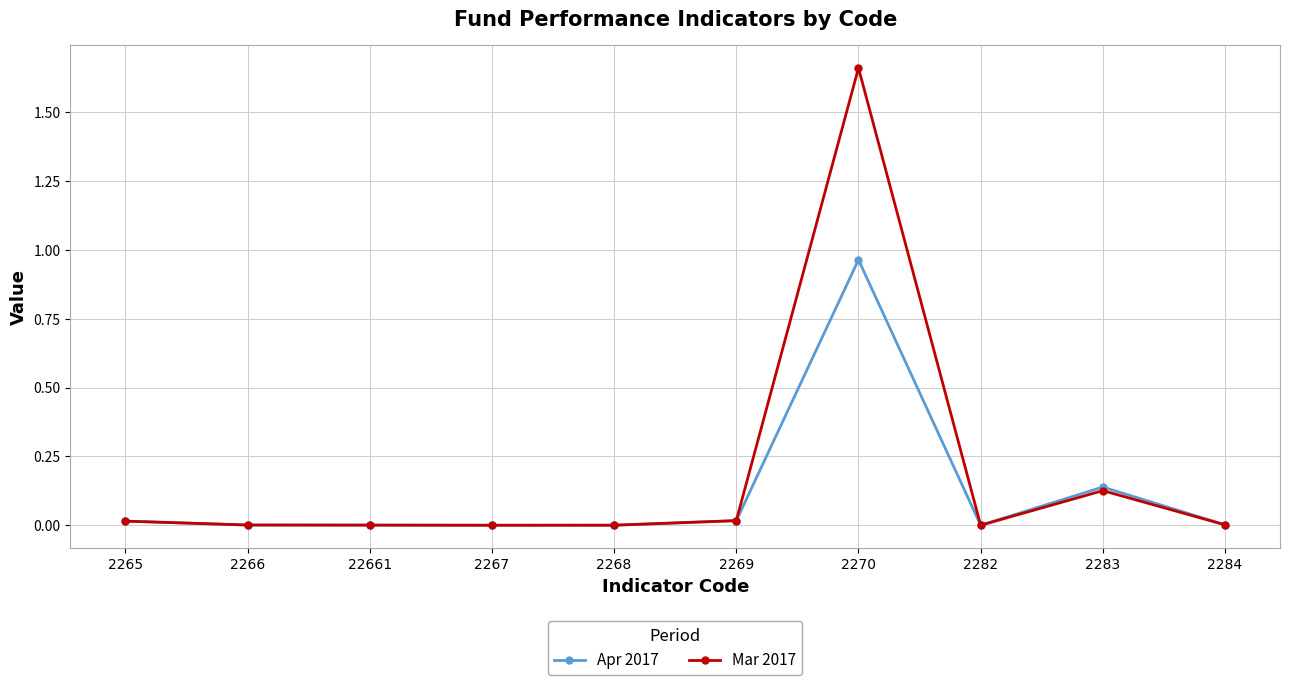

Is it true that Apr 2017 equals 1.7 at 2270?

False